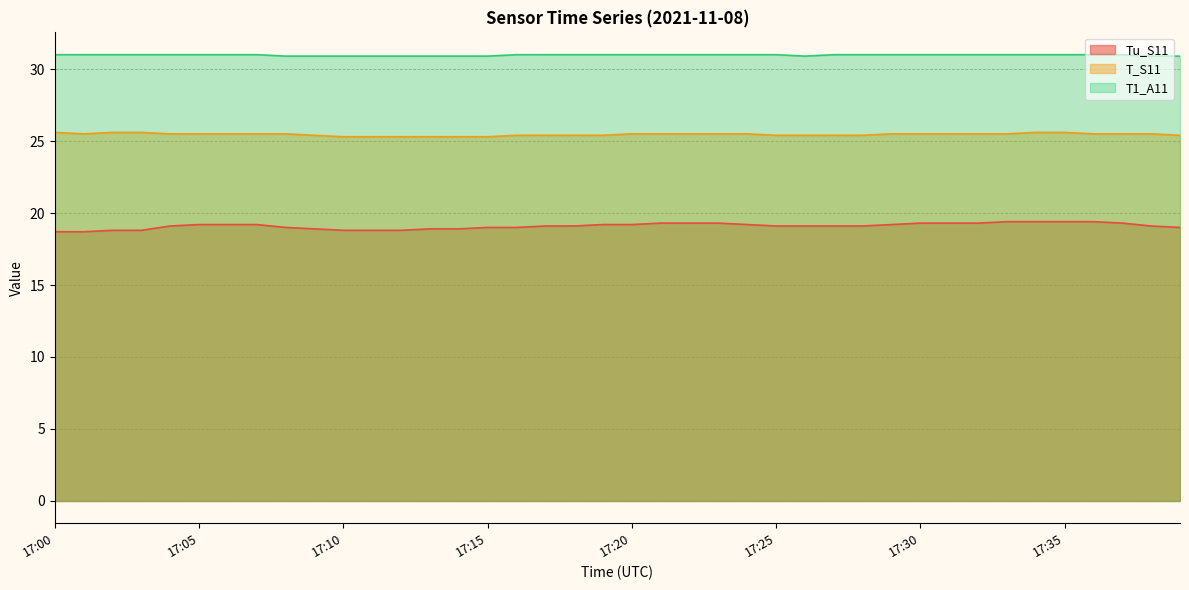

What is the value of the T_S11 point at the 19th from the left?

25.4